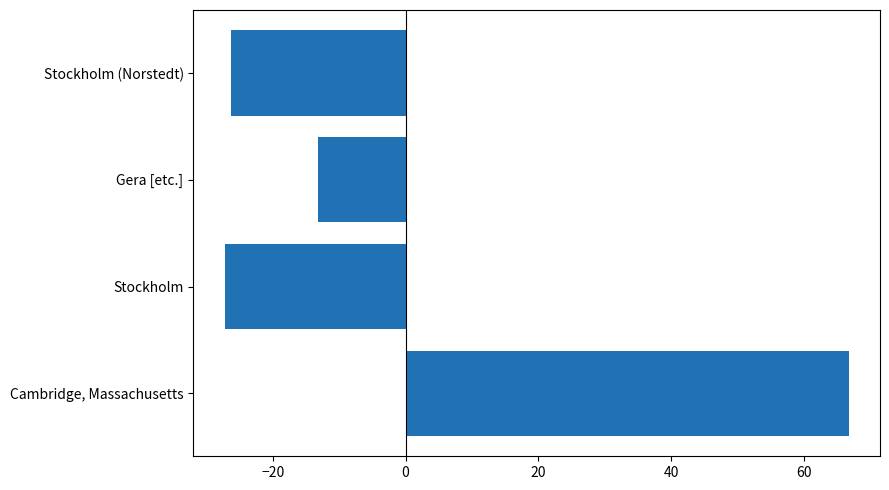

Reading bottom to top, what are all the values shown in this chart?

Cambridge, Massachusetts=66.8	Stockholm=-27.2	Gera [etc.]=-13.2	Stockholm (Norstedt)=-26.2